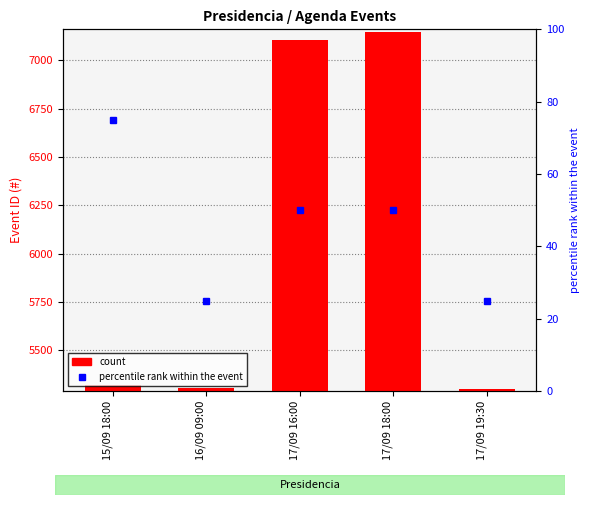

Rank the series by their average value, from highest to lowest.

count, percentile rank within the event